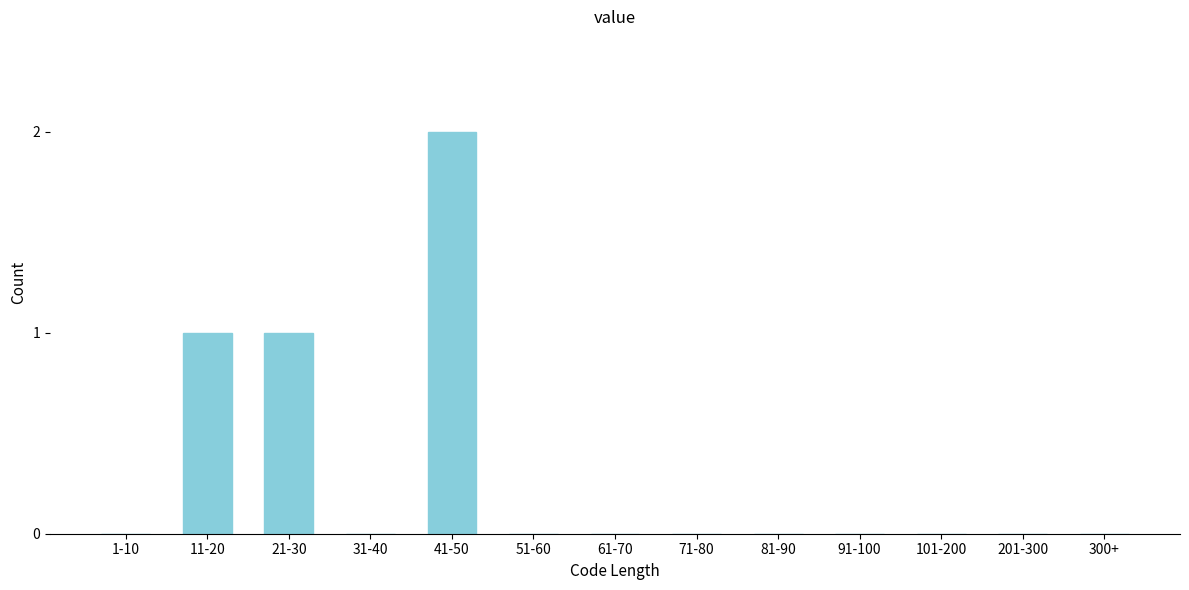

Reading left to right, extract all data points from this chart.

1-10=0	11-20=1	21-30=1	31-40=0	41-50=2	51-60=0	61-70=0	71-80=0	81-90=0	91-100=0	101-200=0	201-300=0	300+=0